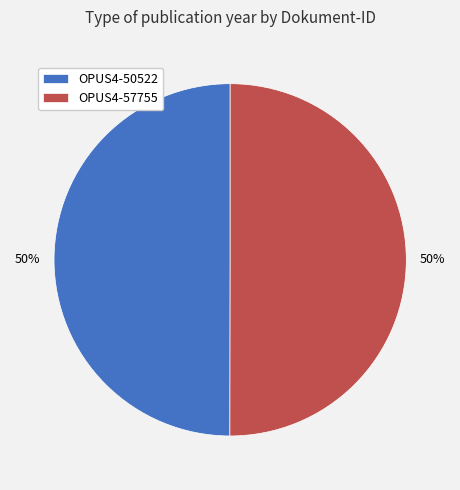

What is the ratio of the value at OPUS4-50522 to the value at OPUS4-57755?

1.0